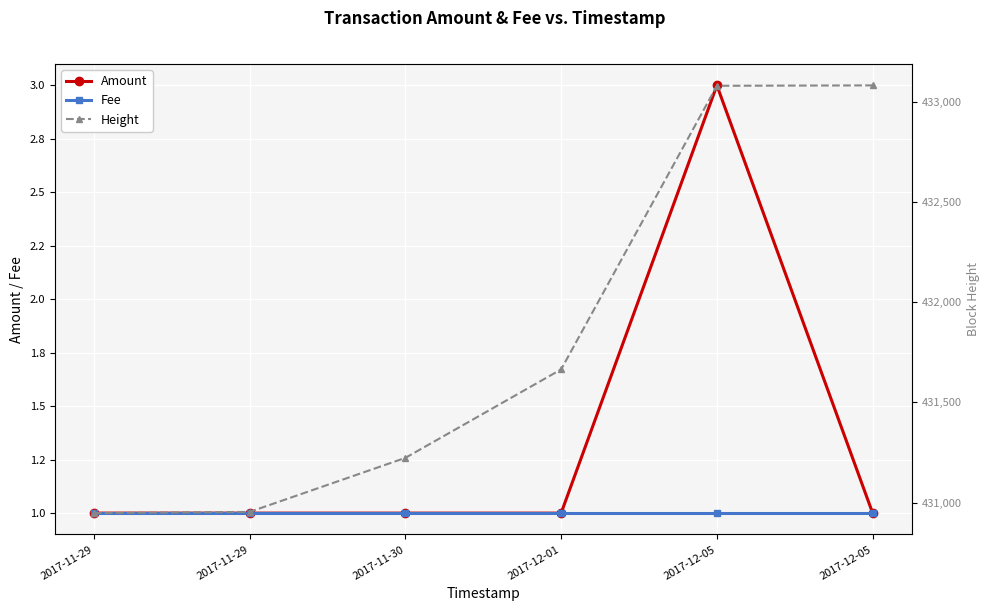

What is the value of the Fee point at the 3rd from the left?

1